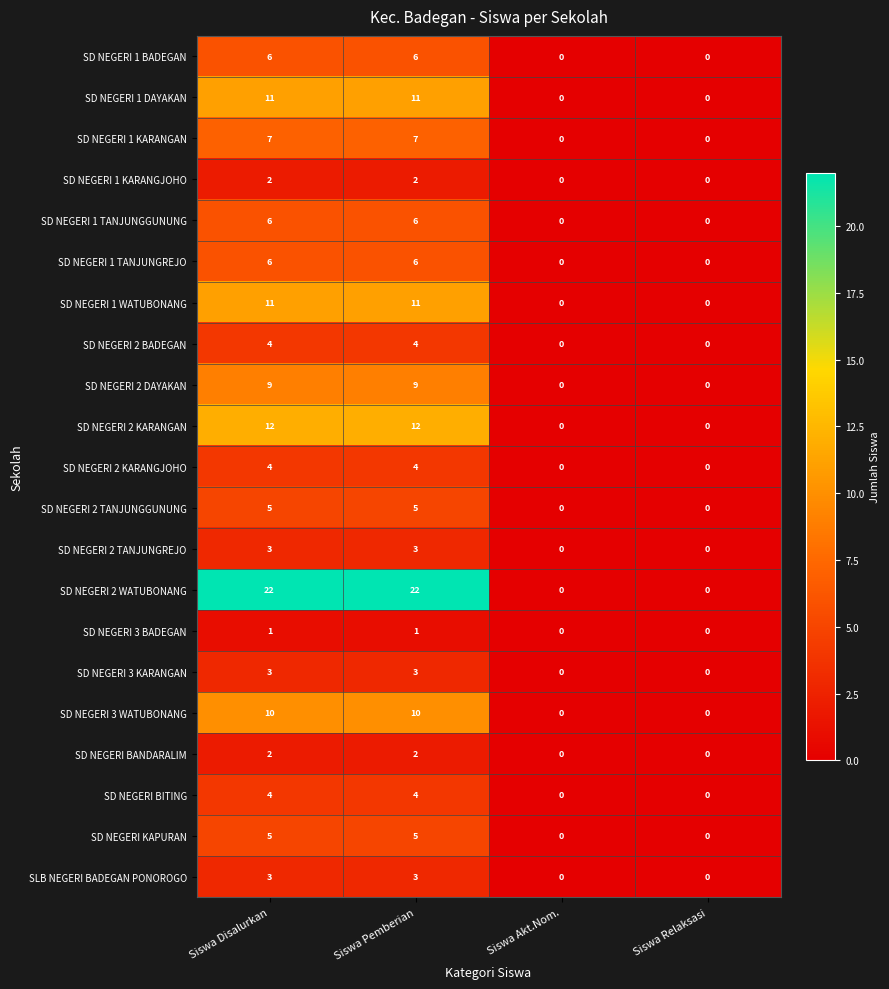

What is the sum of the SD NEGERI 2 DAYAKAN values at Siswa Disalurkan and Siswa Pemberian?

18